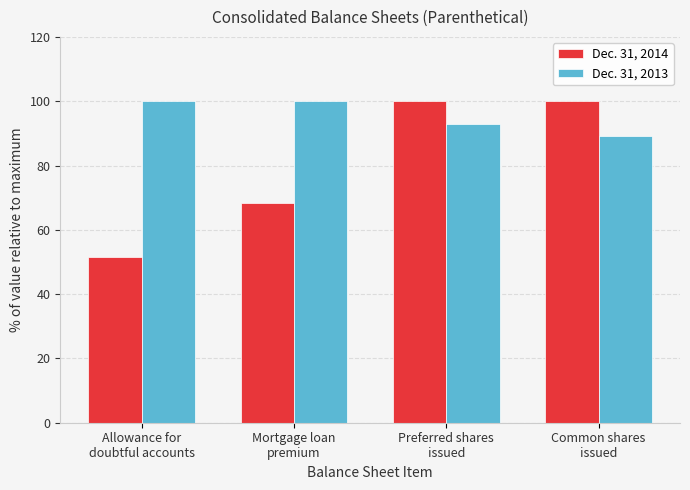

What is the minimum value for Dec. 31, 2014?

51.5